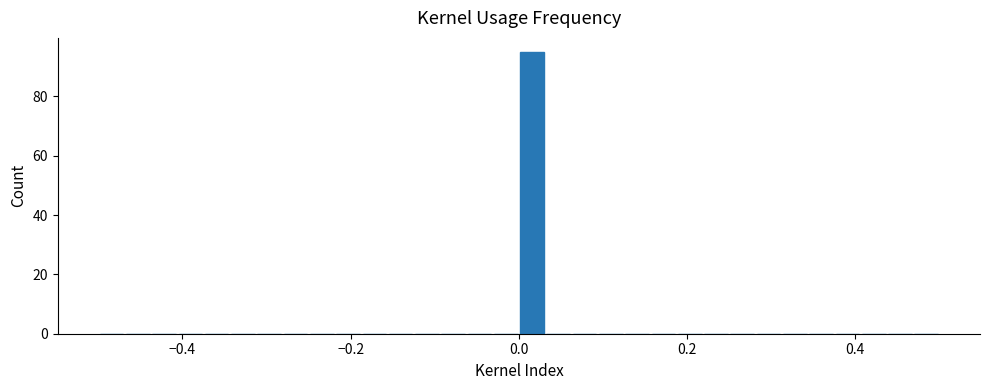

Around what value on the x-axis is the tallest bar? Give the approximate position of its centre, as read against the axis.

0.02